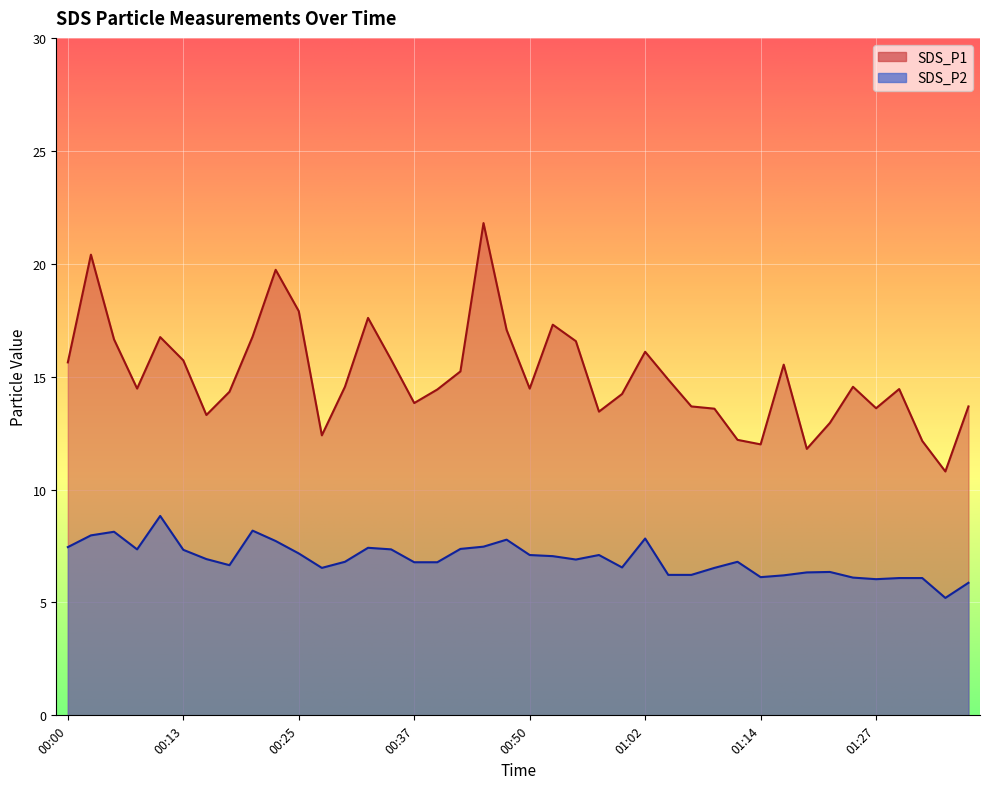

True or false: SDS_P1 and SDS_P2 intersect in this chart.

False